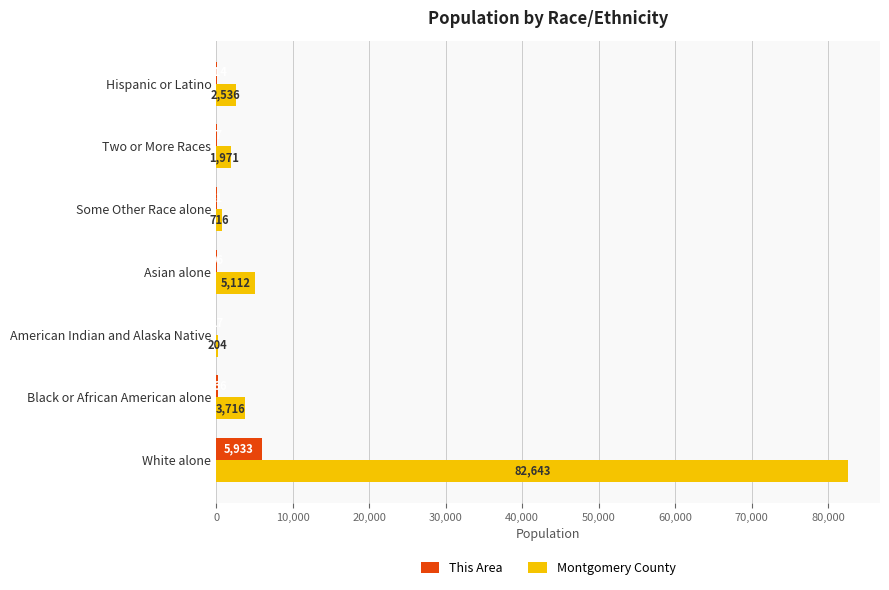

What is the sum of the Montgomery County values at Asian alone and White alone?

87755